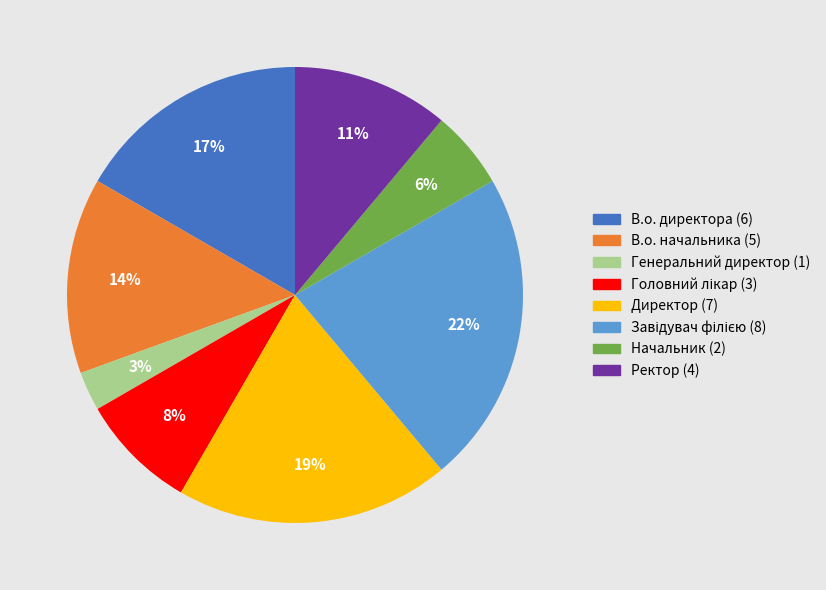

What is the smallest slice in the pie chart?

Генеральний директор